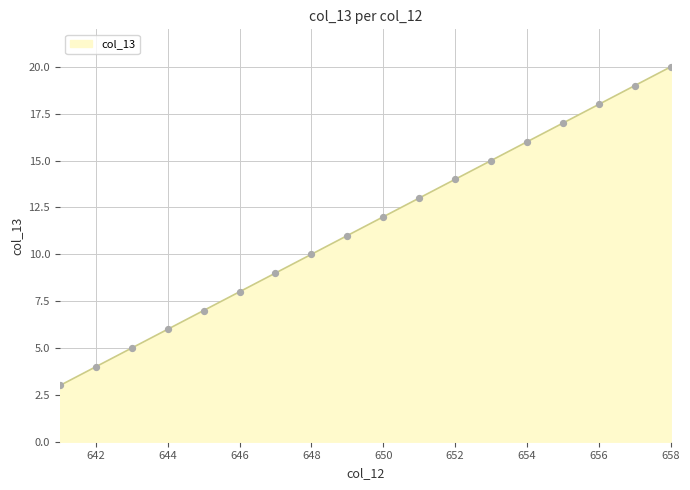

What is the difference between the maximum and minimum values?

17